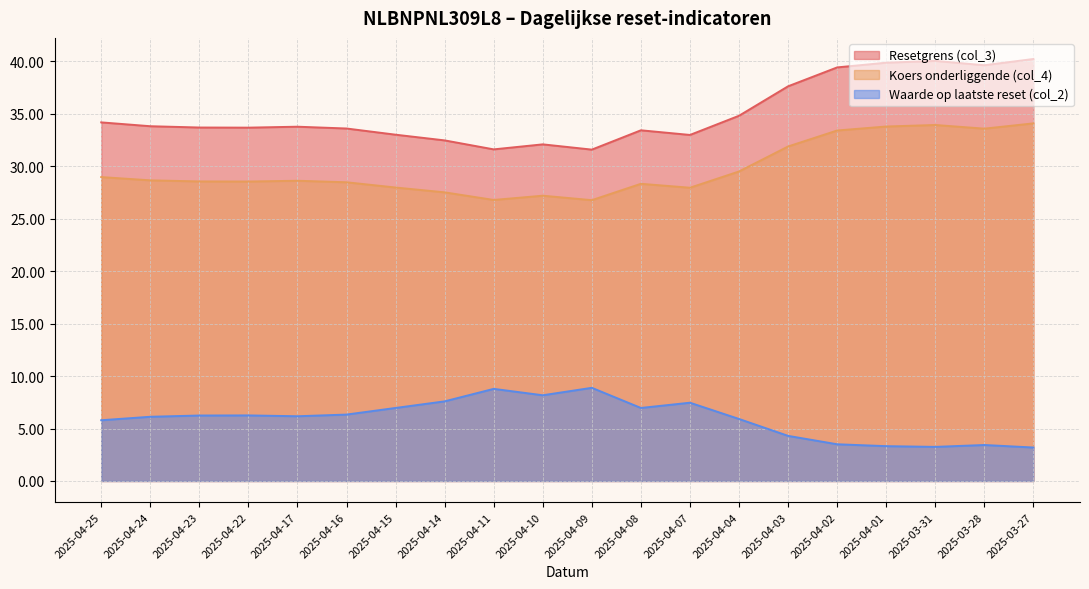

What are all the series names shown in the legend?

Resetgrens (col_3), Koers onderliggende (col_4), Waarde op laatste reset (col_2)